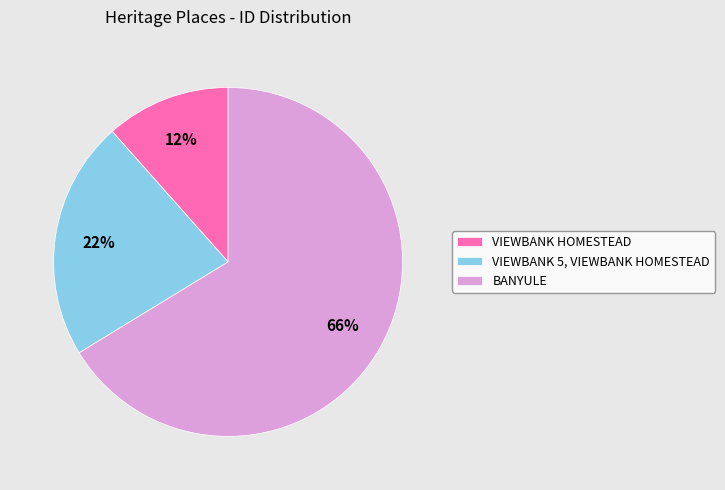

What percentage is the BANYULE slice, to the nearest percent?

66%